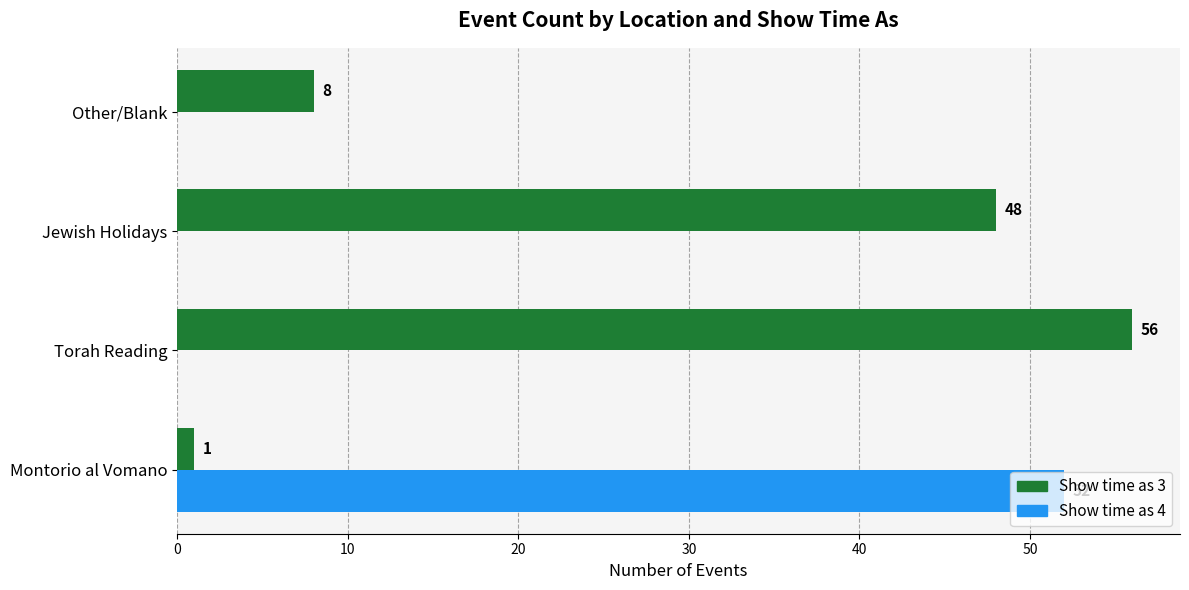

Which series has the widest spread of values?

Show time as 3